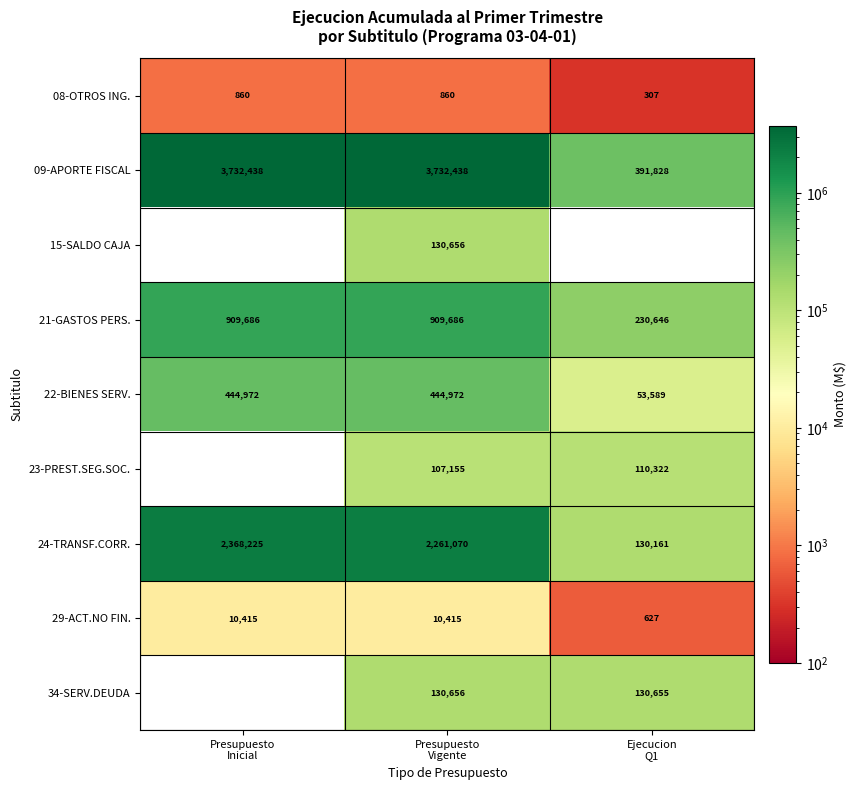

What is the average value of the 08-OTROS ING. series?

676